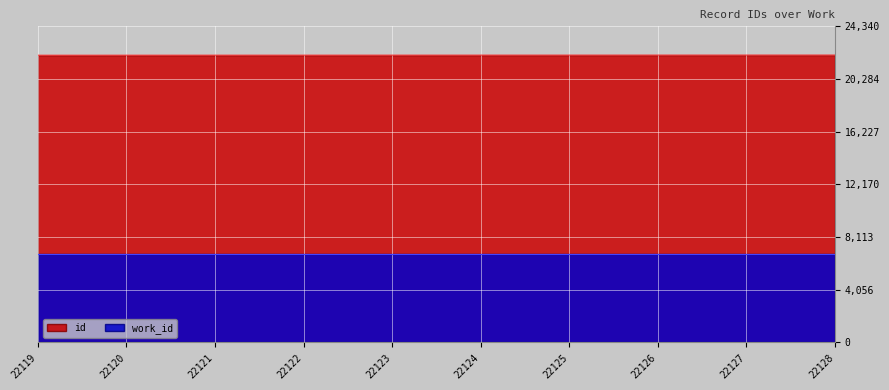

Count the number of categories in the chart.

10